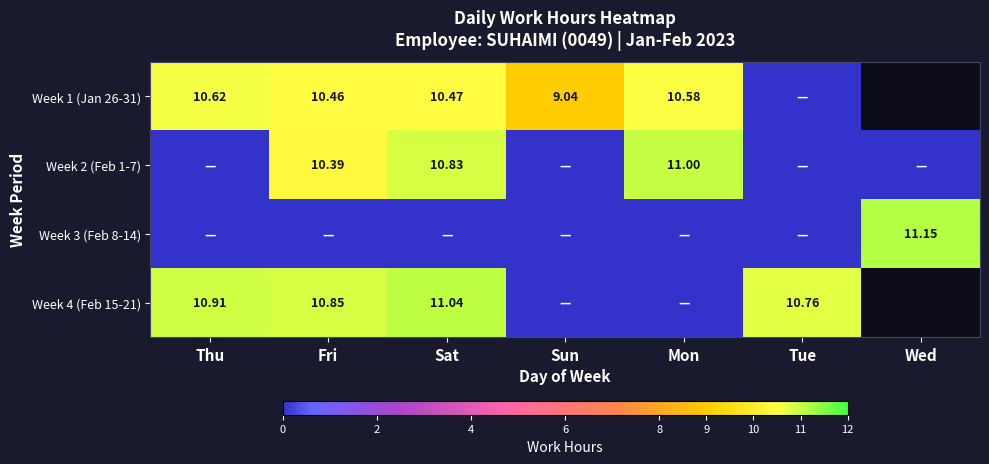

At which category is the sum across all series the highest?

Sat